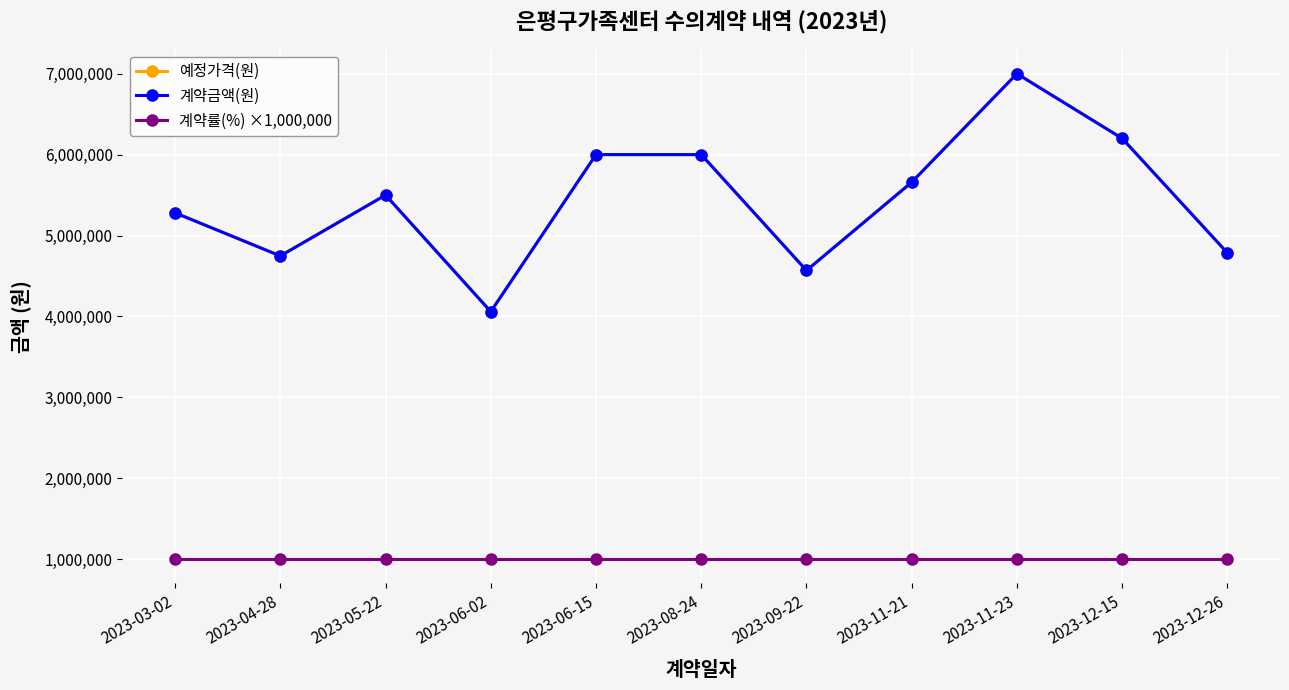

Reading right to left, what are all the values shown in this chart?

예정가격(원): 2023-12-26=4785000	2023-12-15=6200000	2023-11-23=7000000	2023-11-21=5658400	2023-09-22=4567750	2023-08-24=6000000	2023-06-15=6000000	2023-06-02=4059000	2023-05-22=5500000	2023-04-28=4747600	2023-03-02=5280000
계약금액(원): 2023-12-26=4785000	2023-12-15=6200000	2023-11-23=7000000	2023-11-21=5658400	2023-09-22=4567750	2023-08-24=6000000	2023-06-15=6000000	2023-06-02=4059000	2023-05-22=5500000	2023-04-28=4747600	2023-03-02=5280000
계약률(%) ×1,000,000: 2023-12-26=1000000	2023-12-15=1000000	2023-11-23=1000000	2023-11-21=1000000	2023-09-22=1000000	2023-08-24=1000000	2023-06-15=1000000	2023-06-02=1000000	2023-05-22=1000000	2023-04-28=1000000	2023-03-02=1000000